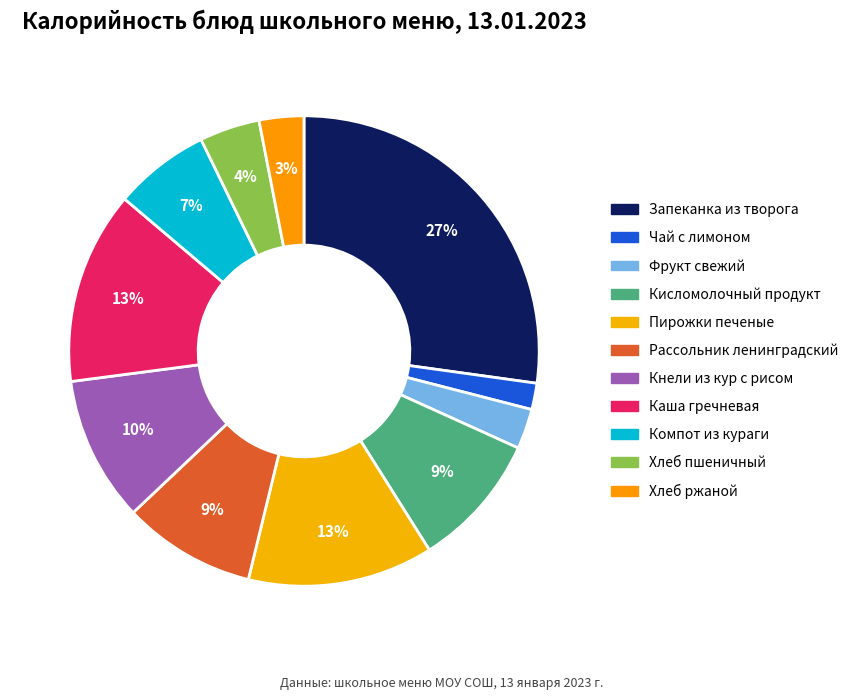

Count the number of slices in the pie.

11